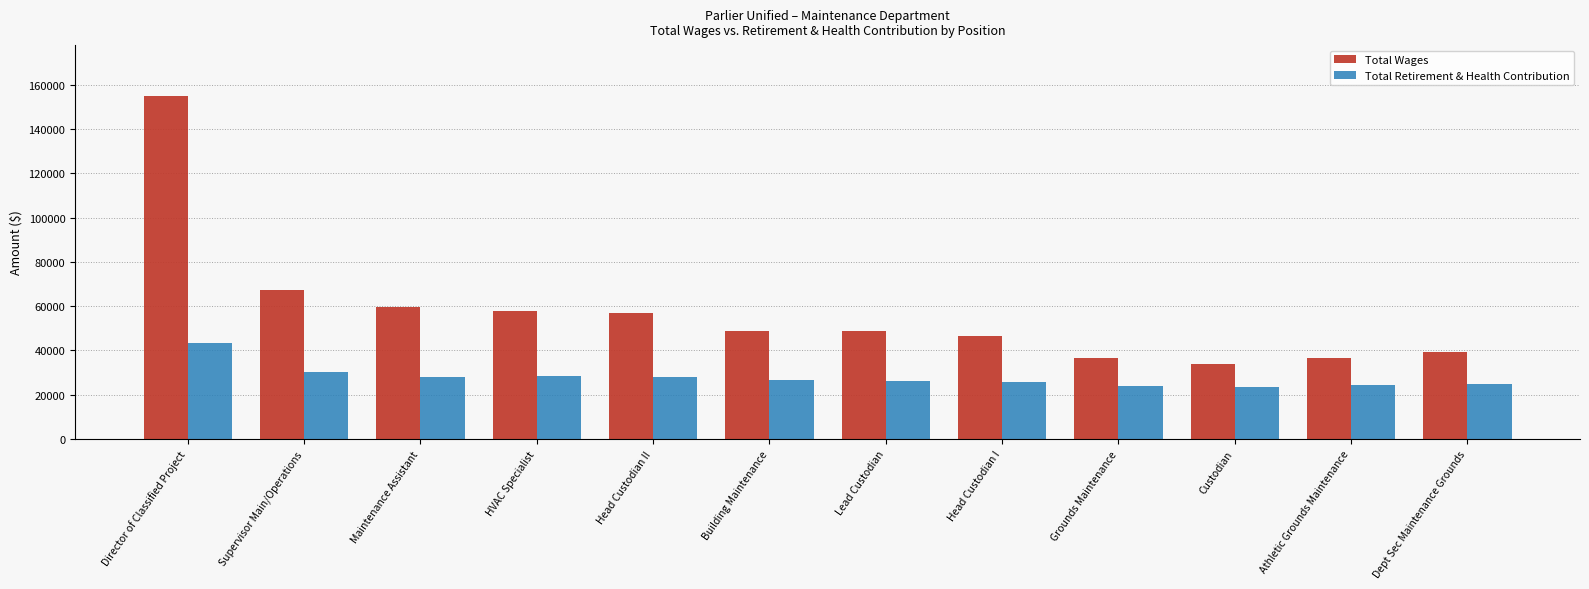

What is the average value of the Total Wages series?

57251.5